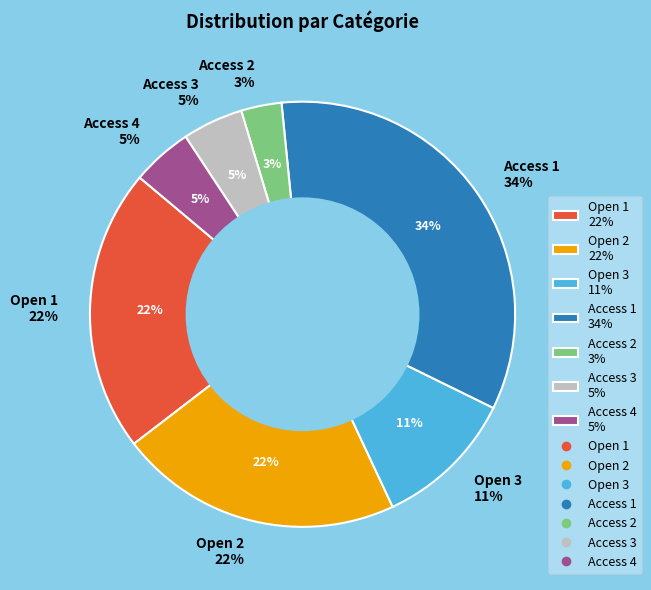

Is the sum of Open 1 and Access 1 greater than half?

Yes